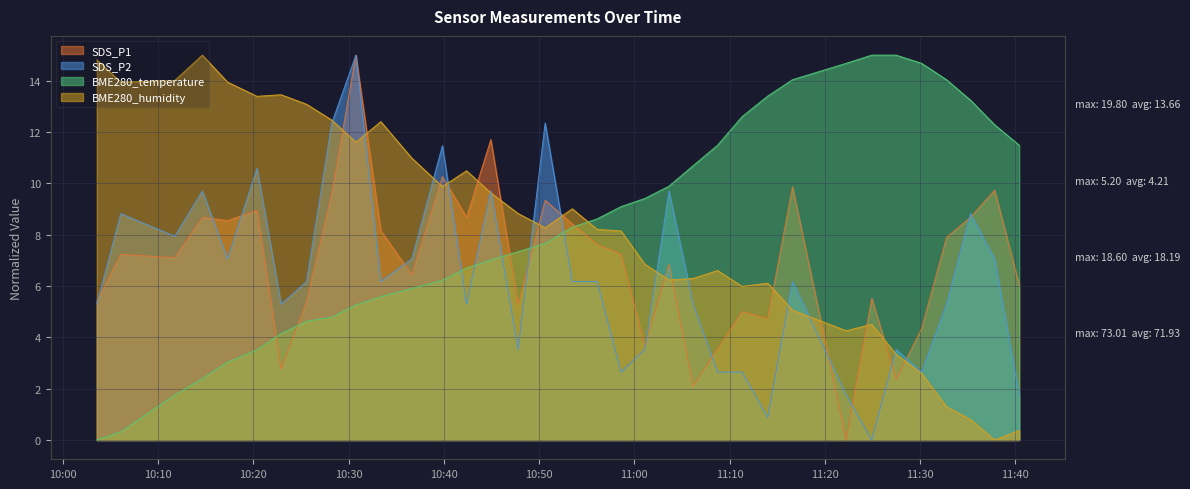

How many data points does each series have?

35